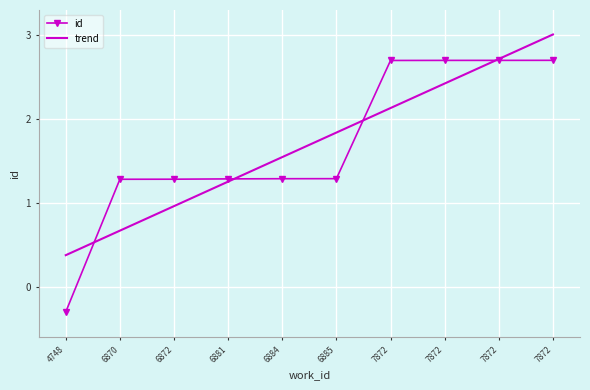

At which category does the chart reach its minimum across all series?

4748